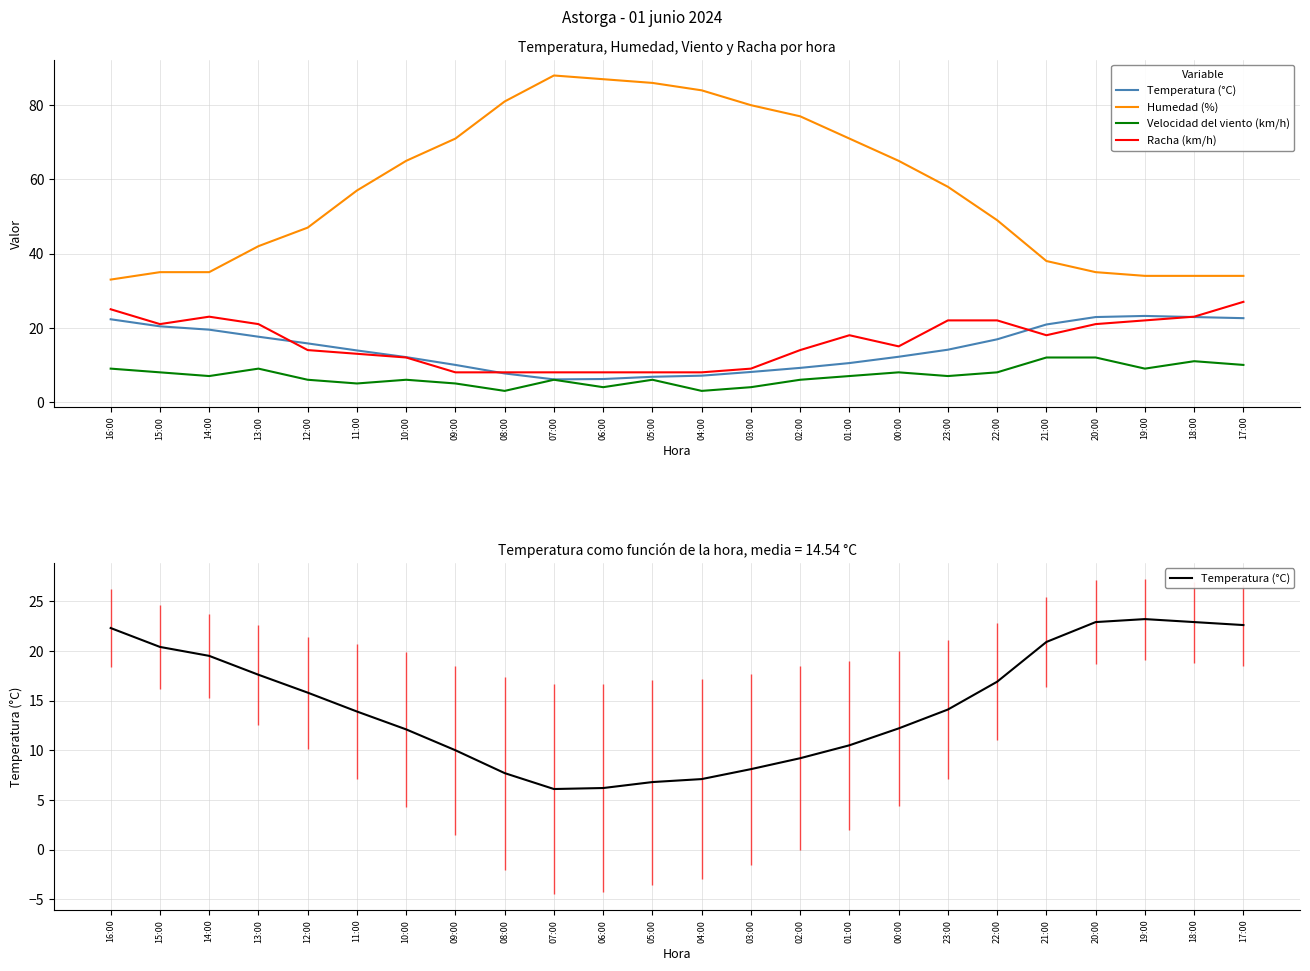

Which series changed the most between 13:00 and 01:00?

Humedad (%)